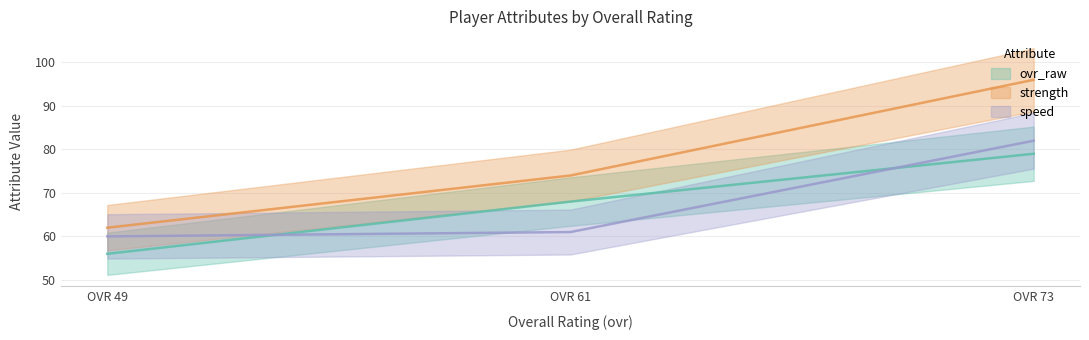

What is the approximate value of ovr_raw at OVR 73?

79